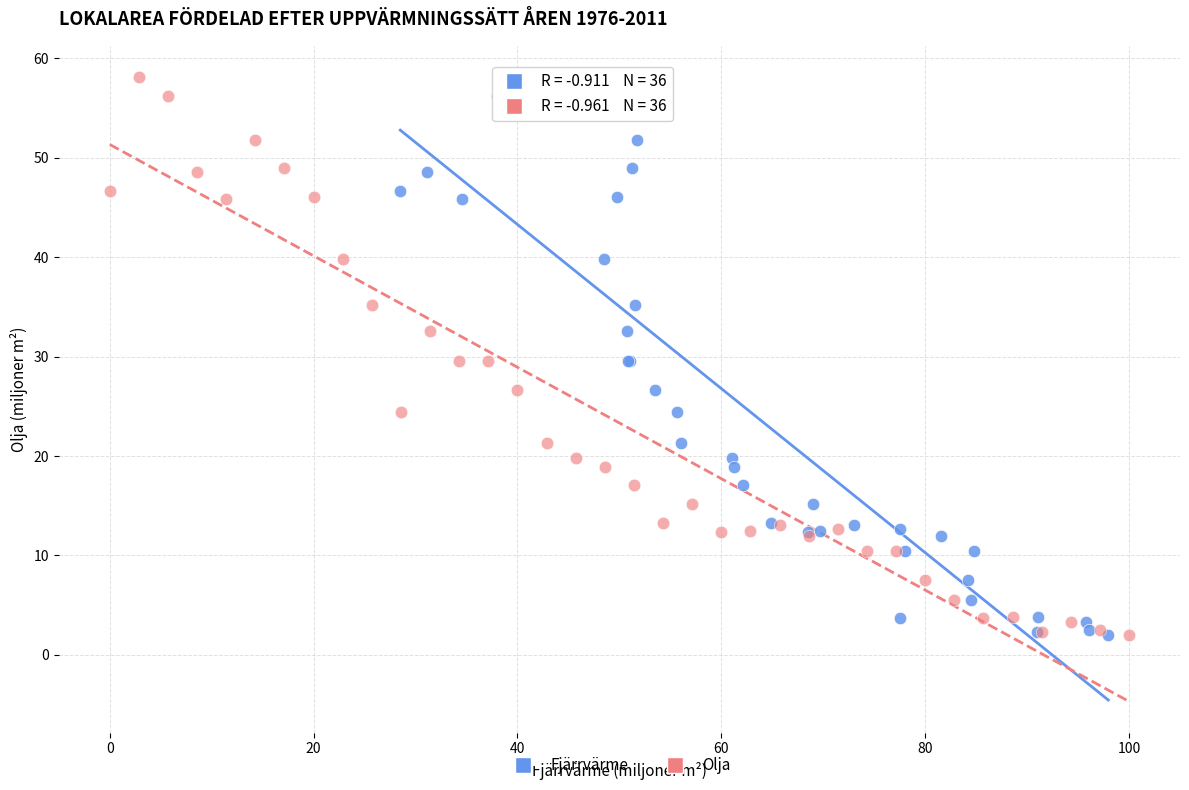

What are all the series names shown in the legend?

Fjärrvärme, Olja